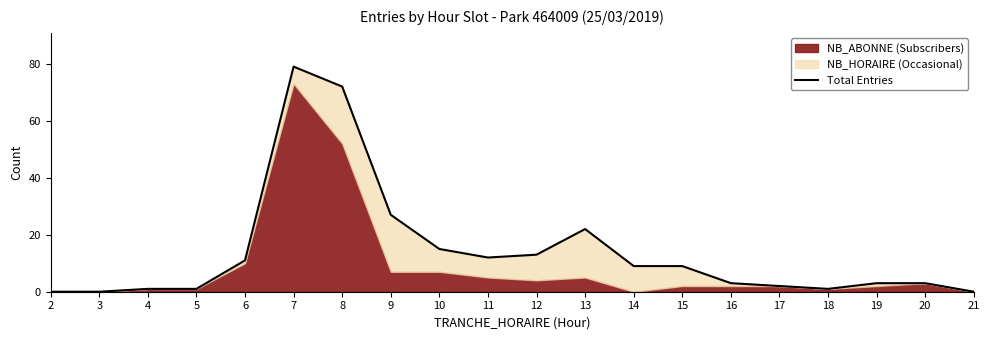

What is the value of the 14th point from the left?

9